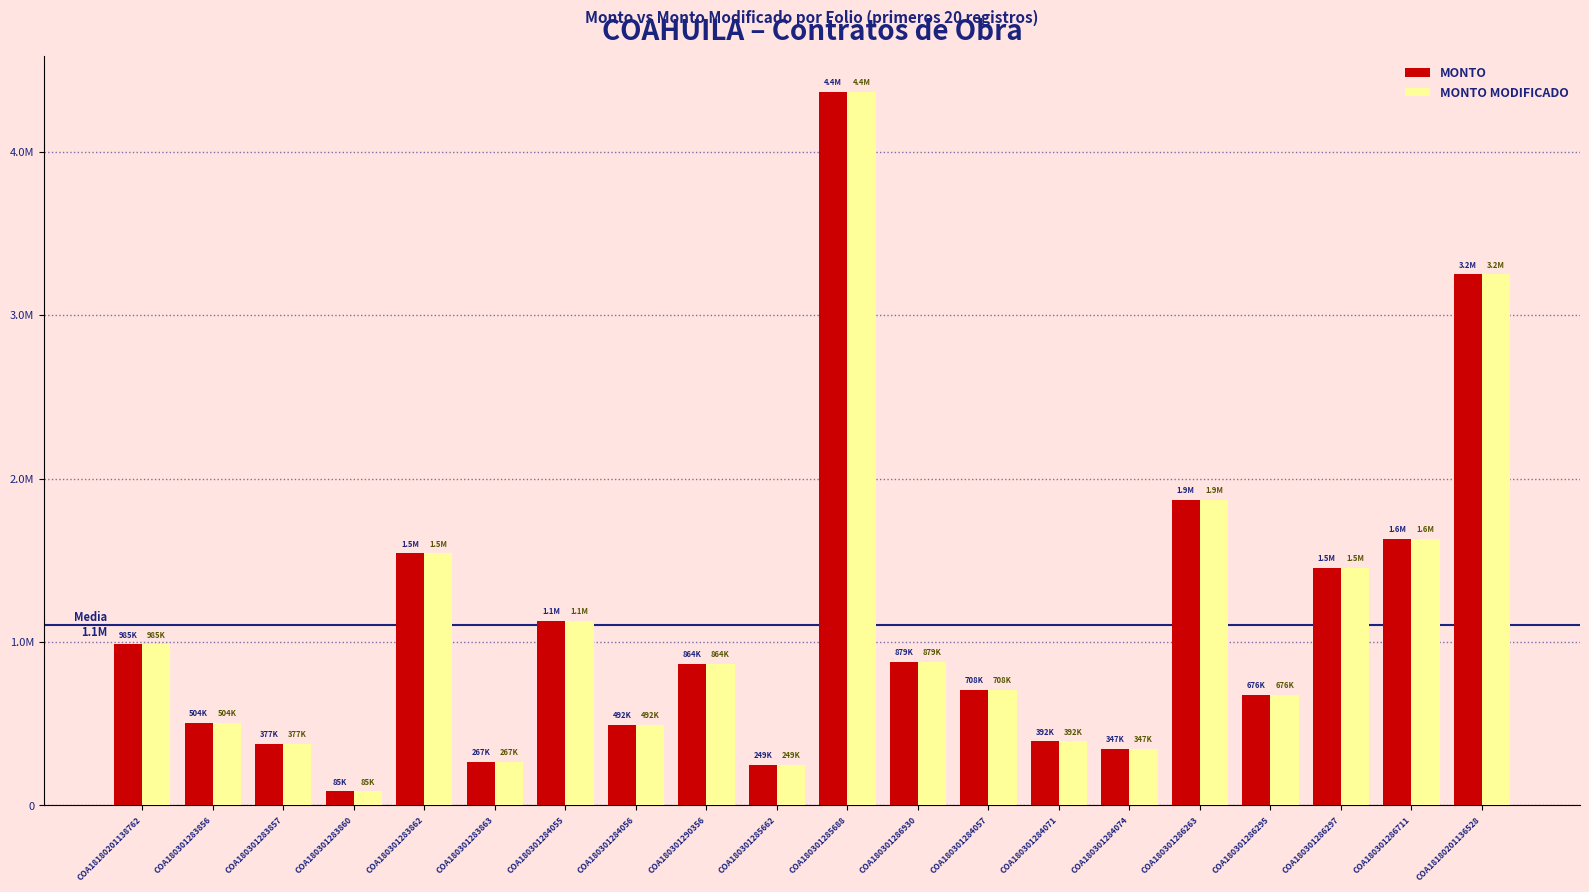

Reading right to left, list all the values displayed in this chart.

MONTO: 3249469.5	1632658.9	1454856.4	676107.1	1870398.7	346663.0	391651.9	707649.0	879084.1	4368444.1	248768.5	864329.9	492029.5	1128069.4	266934.6	1542688.0	85383.4	377294.4	504472.2	984790.9
MONTO MODIFICADO: 3249469.5	1632658.9	1454856.4	676107.1	1870398.7	346663.0	391651.9	707649.0	879084.1	4368444.1	248768.5	864329.9	492029.5	1128069.4	266934.6	1542688.0	85383.4	377294.4	504472.2	984790.9